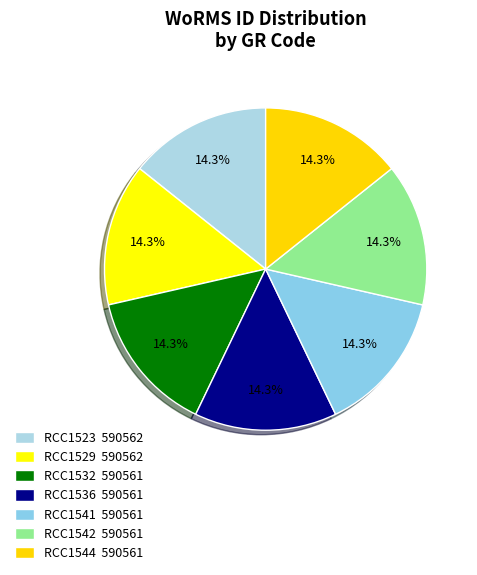

Count the number of slices in the pie.

7